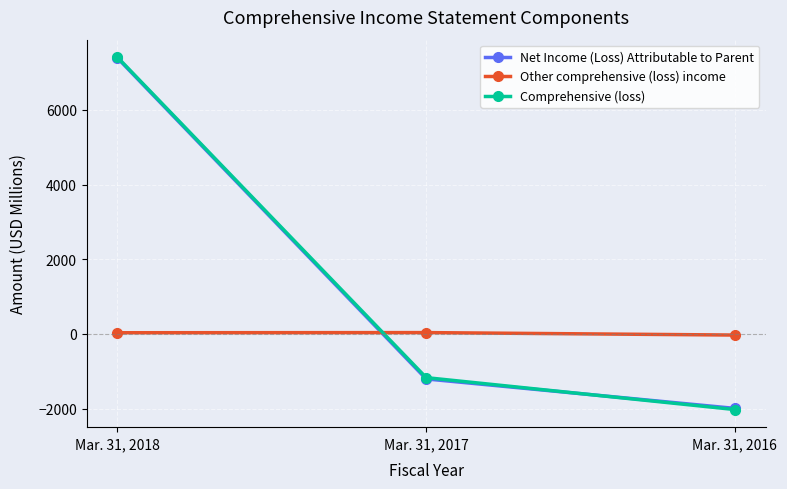

What are all the series names shown in the legend?

Net Income (Loss) Attributable to Parent, Other comprehensive (loss) income, Comprehensive (loss)